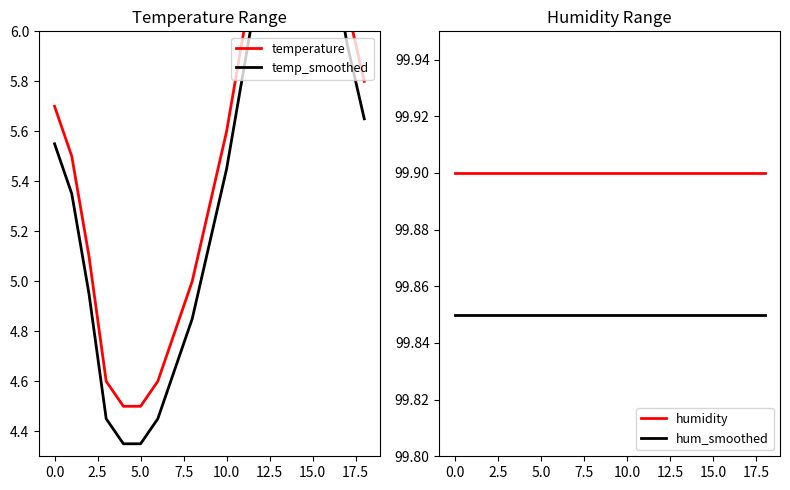

Is it true that humidity equals 46.6 at 0.0?

False